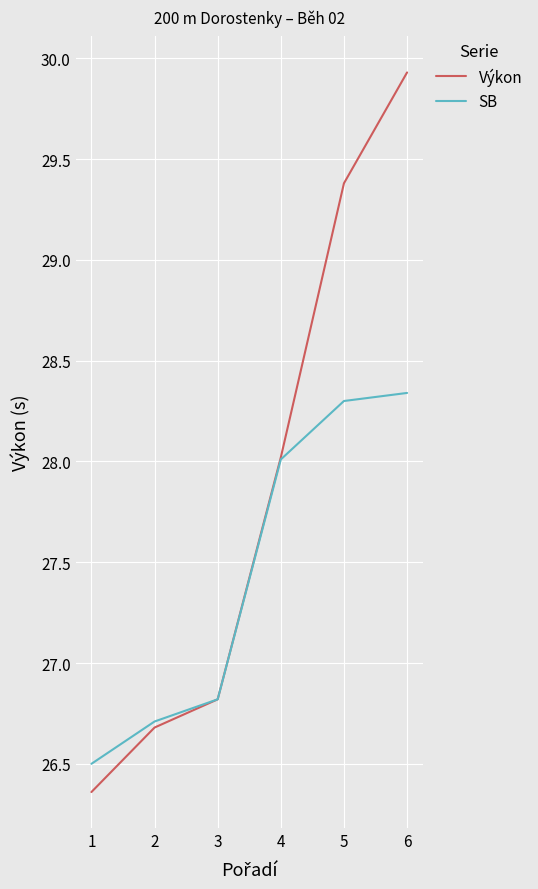

The value of SB at 1 is 5.6. True or false?

False